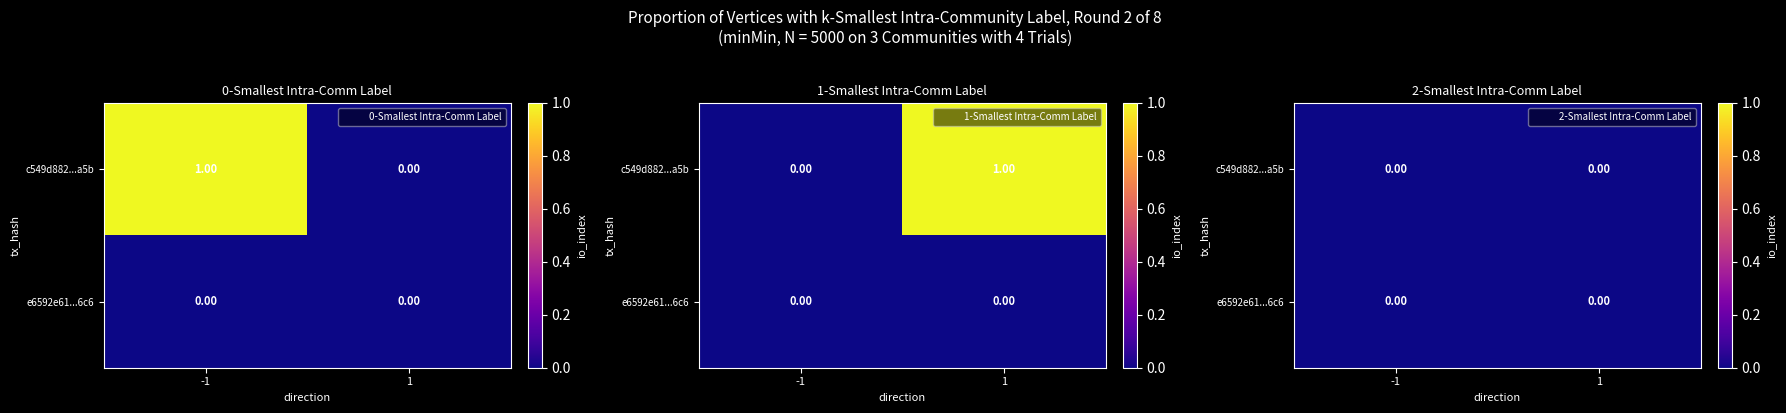

Rank the categories by e6592e61866646605ee7d4900f35e749dfb8cc6 value from highest to lowest.

-1, 1